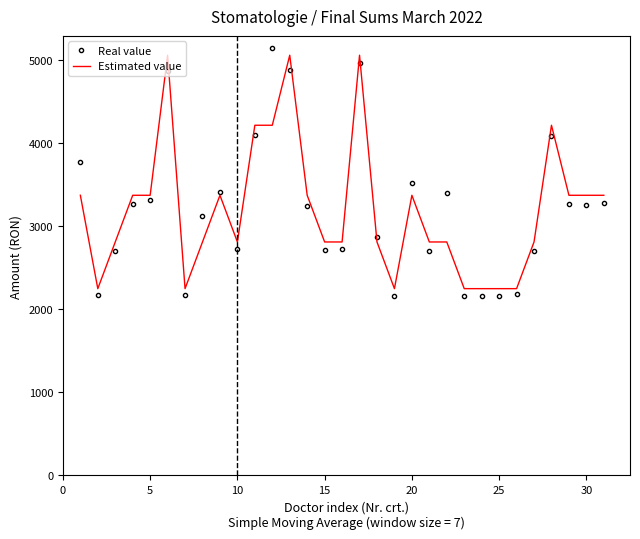

Which series has the largest range (max minus min)?

Real value